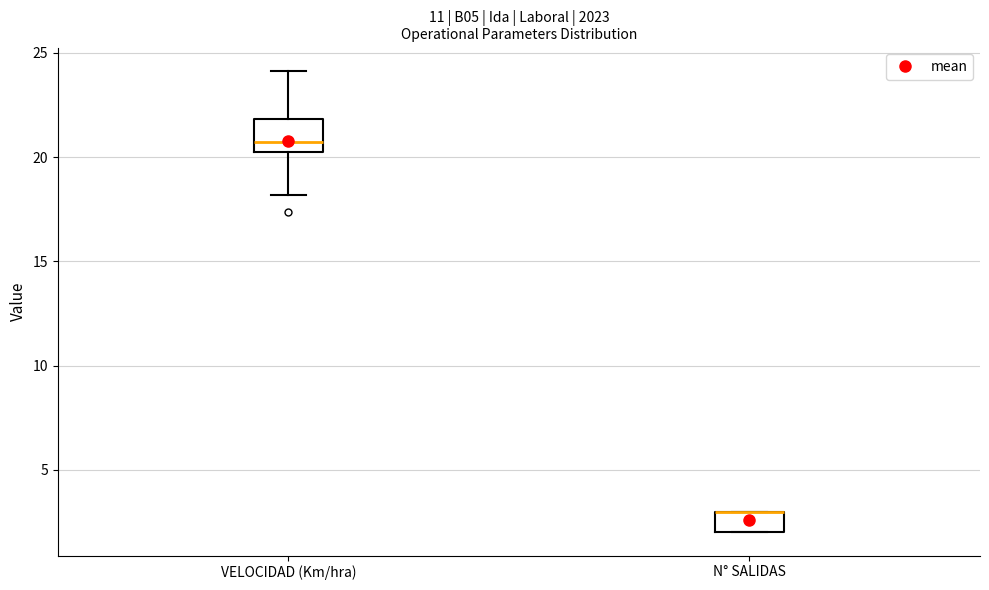

Reading left to right, read every box against the y-axis: the position of its median line, the range the box covers, and the ends of its whiskers. The values are not printed on the chart, so give them approximately, as read against the axis.

VELOCIDAD (Km/hra): median 20.5 (just above the box's lower edge), box 20.5 to 22.0, whiskers 18.0 to 24.0
N° SALIDAS: median 3.0 (drawn on the box's upper edge), box 2.0 to 3.0, whiskers 2.0 to 3.0